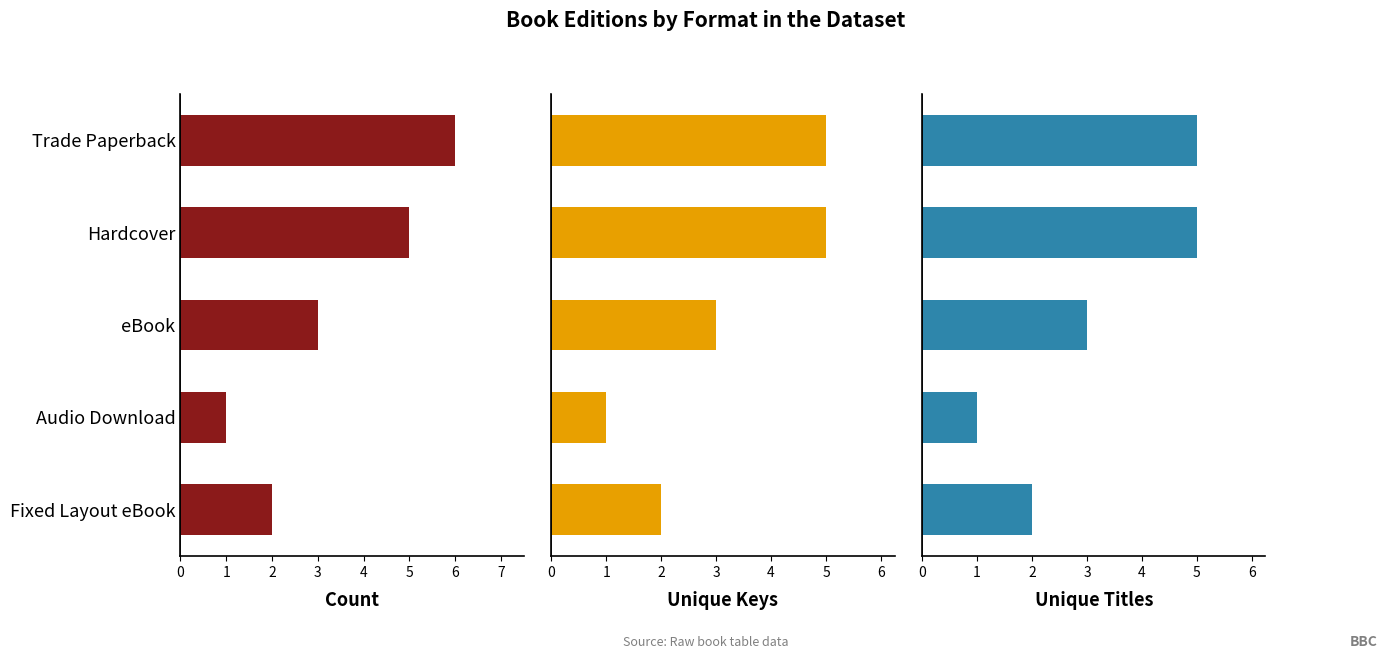

List the labels in order of Count value, smallest first.

Audio Download, Fixed Layout eBook, eBook, Hardcover, Trade Paperback